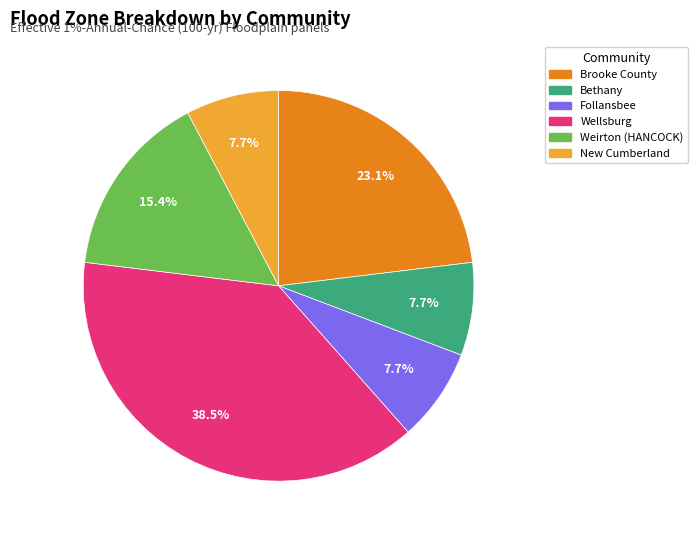

Does any single category account for the majority?

No